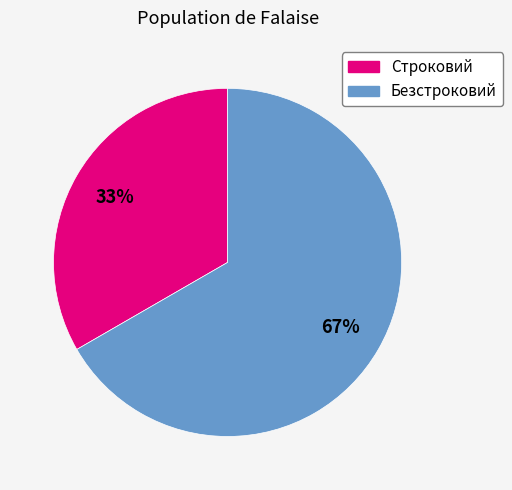

To the nearest percent, what is the combined percentage of Безстроковий and Строковий?

100%